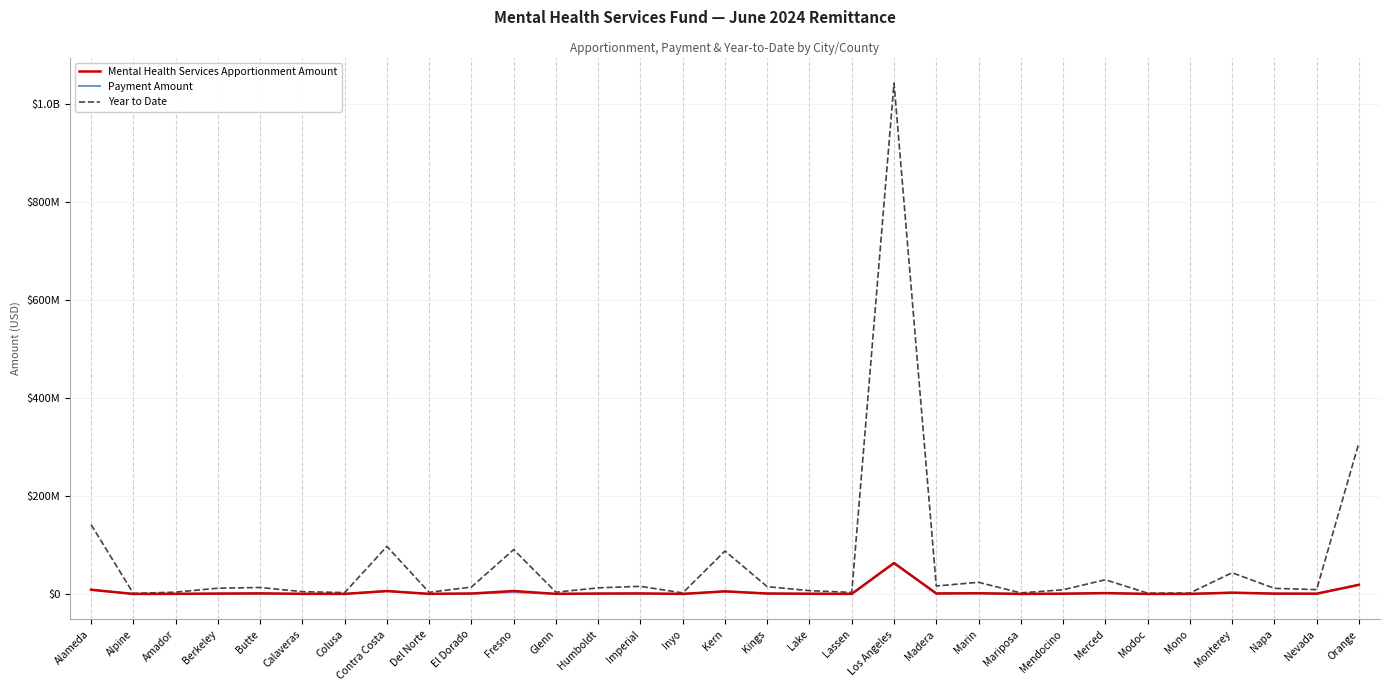

What is the value of the Mental Health Services Apportionment Amount point at the 1st from the left?

8582052.2